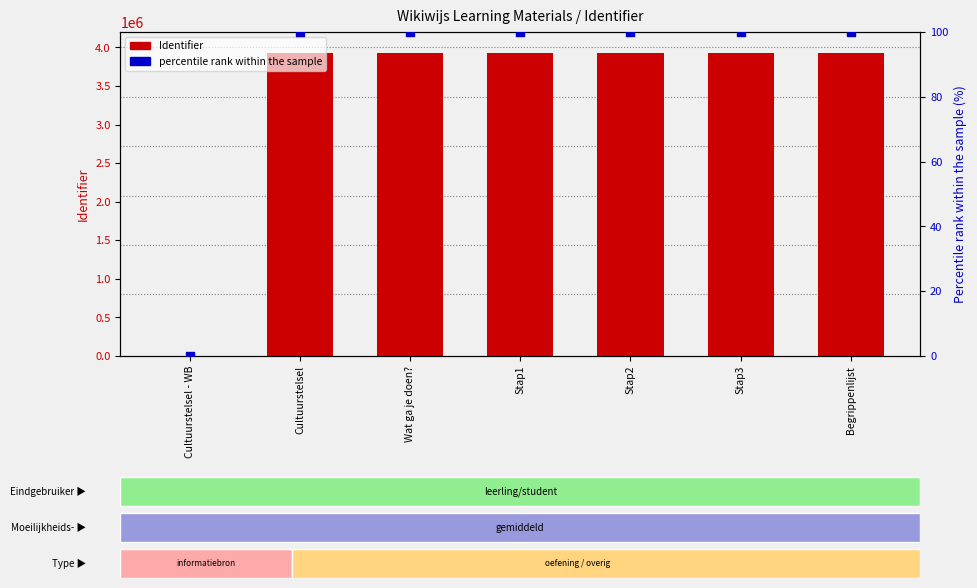

Which series has the largest total across all categories?

Identifier count